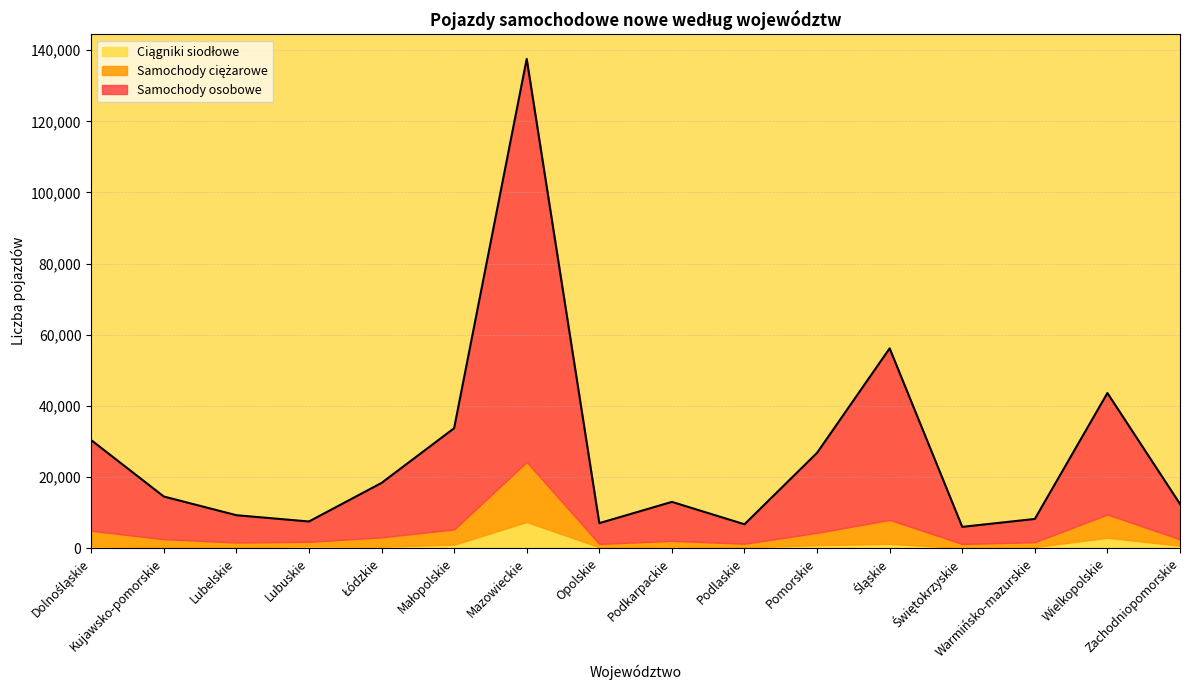

Which has a higher value, Łódzkie or Śląskie?

Śląskie